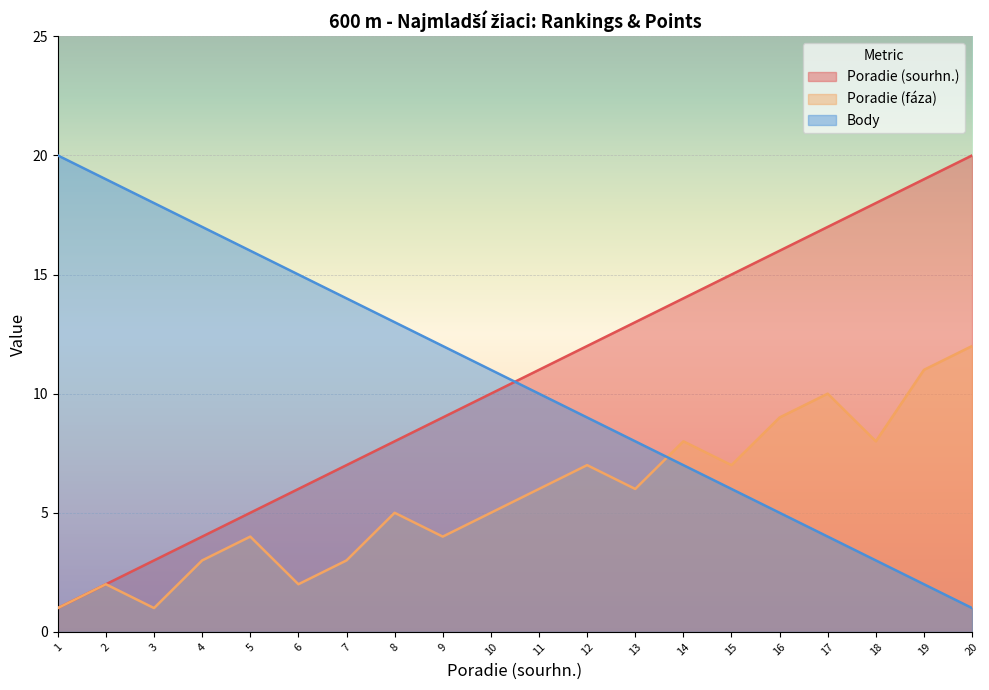

Reading left to right, transcribe all the data shown in this chart.

Poradie (sourhn.): 1	2	3	4	5	6	7	8	9	10	11	12	13	14	15	16	17	18	19	20
Poradie (fáza): 1	2	1	3	4	2	3	5	4	5	6	7	6	8	7	9	10	8	11	12
Body: 20	19	18	17	16	15	14	13	12	11	10	9	8	7	6	5	4	3	2	1